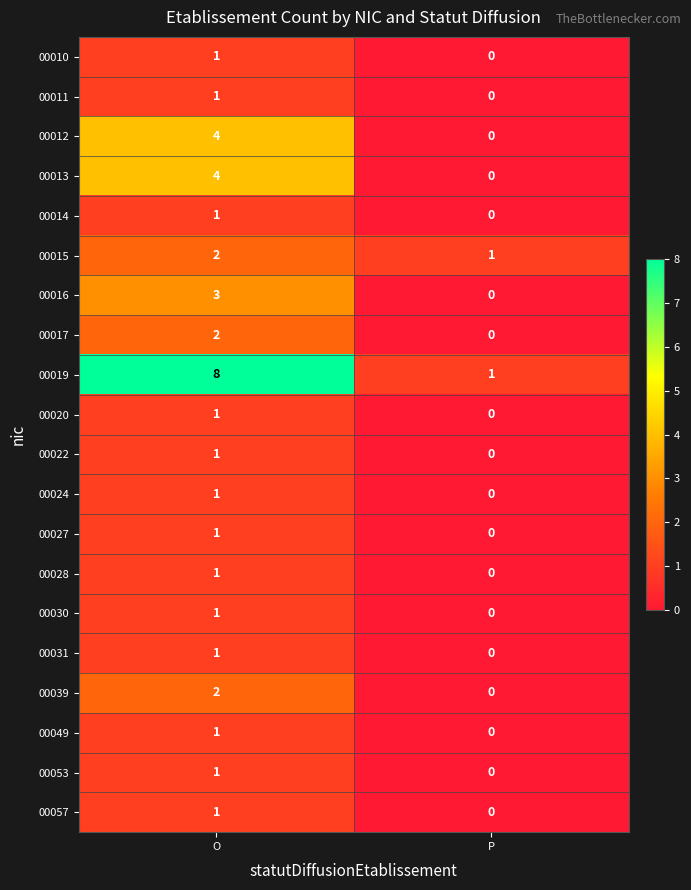

Which series has the widest spread of values?

00019